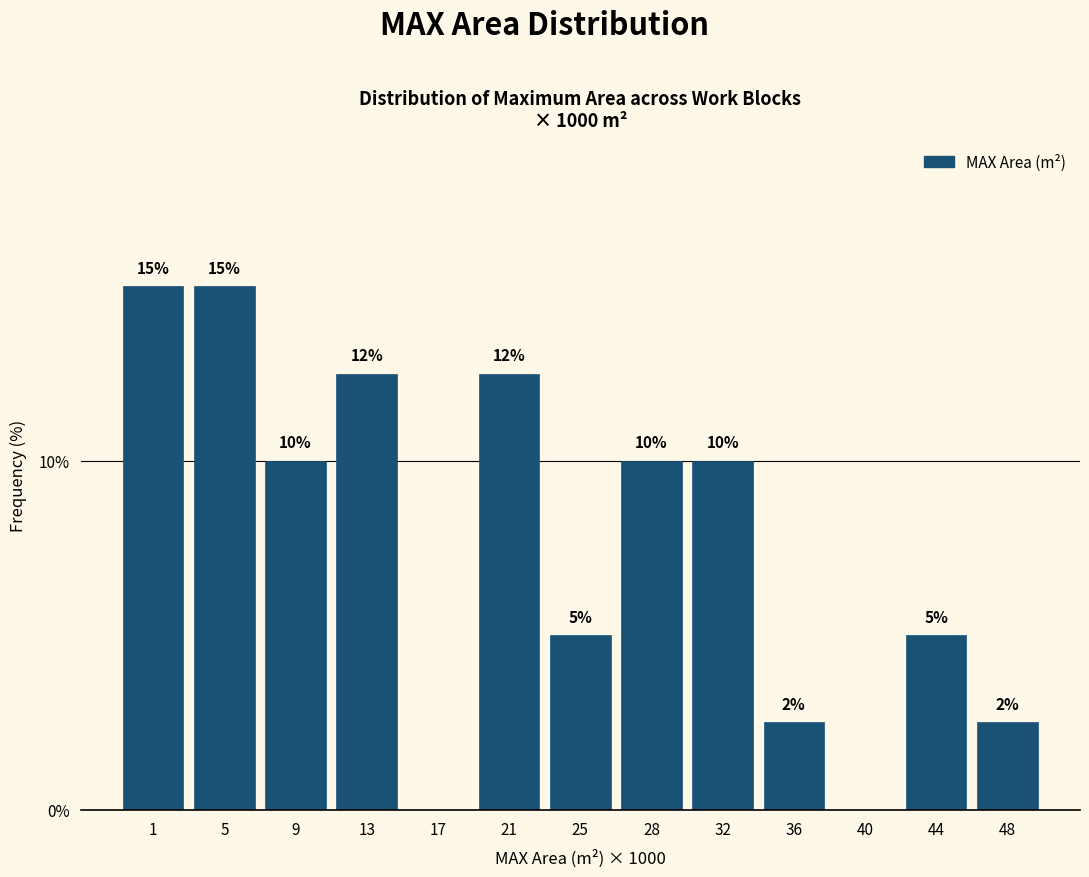

What is the ratio of the value at 44 to the value at 32?

0.5